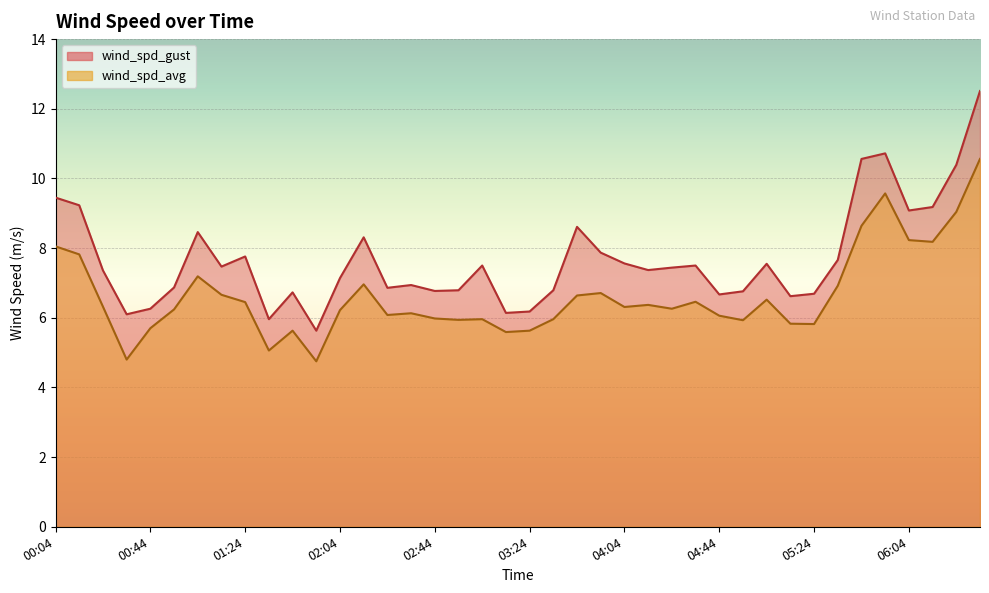

Reading left to right, list all the values displayed in this chart.

wind_spd_gust: 9.4	9.2	7.4	6.1	6.3	6.9	8.5	7.5	7.8	6.0	6.7	5.6	7.1	8.3	6.9	6.9	6.8	6.8	7.5	6.1	6.2	6.8	8.6	7.9	7.6	7.4	7.4	7.5	6.7	6.8	7.5	6.6	6.7	7.7	10.6	10.7	9.1	9.2	10.4	12.5
wind_spd_avg: 8.1	7.8	6.3	4.8	5.7	6.2	7.2	6.7	6.5	5.1	5.6	4.8	6.2	7.0	6.1	6.1	6.0	5.9	6.0	5.6	5.6	6.0	6.6	6.7	6.3	6.4	6.3	6.5	6.1	5.9	6.5	5.8	5.8	6.9	8.6	9.6	8.2	8.2	9.0	10.6